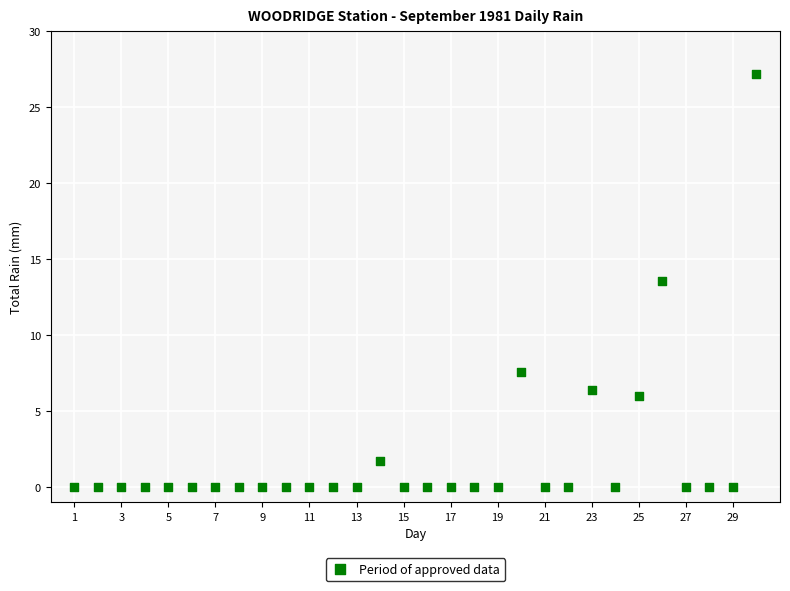

What Y value in the scatter plot is closest to 13?

13.6